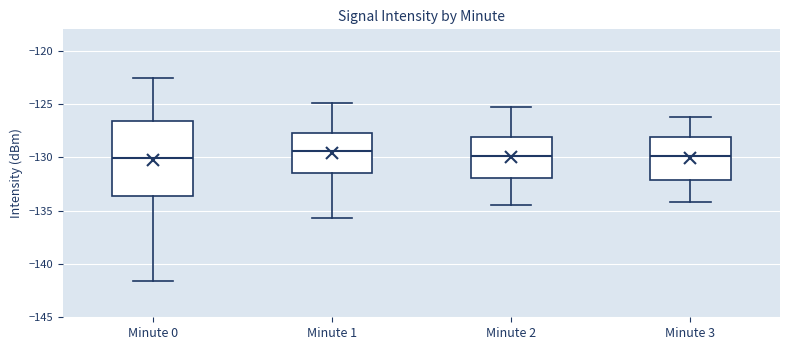

Reading left to right, transcribe this box plot: for each box, give where its median line is, the range the box spans, and where its two whiskers end, as read against the y-axis. The values are not printed on the chart, so give them approximately, as read against the axis.

Minute 0: median -130.0, box -133.5 to -126.5, whiskers -141.5 to -122.5
Minute 1: median -129.5, box -131.5 to -127.5, whiskers -135.5 to -125.0
Minute 2: median -130.0, box -132.0 to -128.0, whiskers -134.5 to -125.0
Minute 3: median -130.0, box -132.0 to -128.0, whiskers -134.0 to -126.0